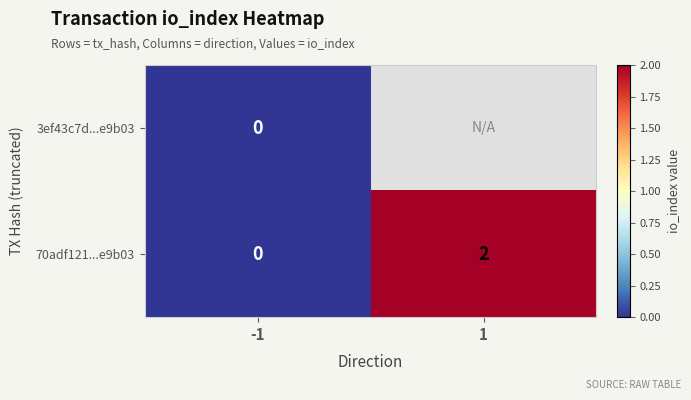

True or false: 70adf121...e9b03 has a value of 4 at 1.

False